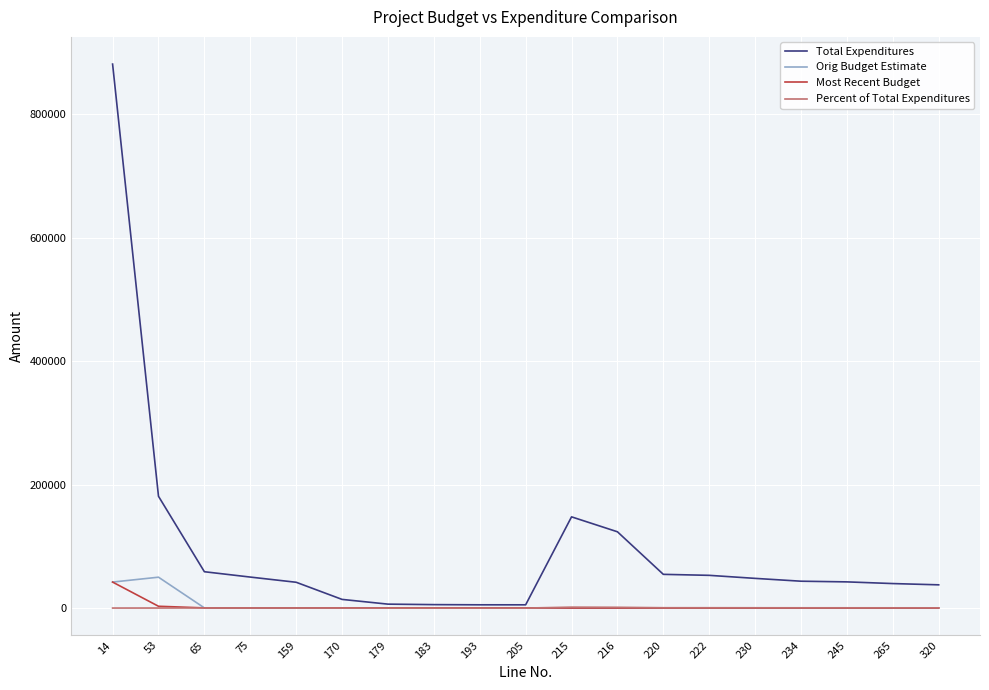

Is it true that Total Expenditures equals 93785.8 at 215?

False